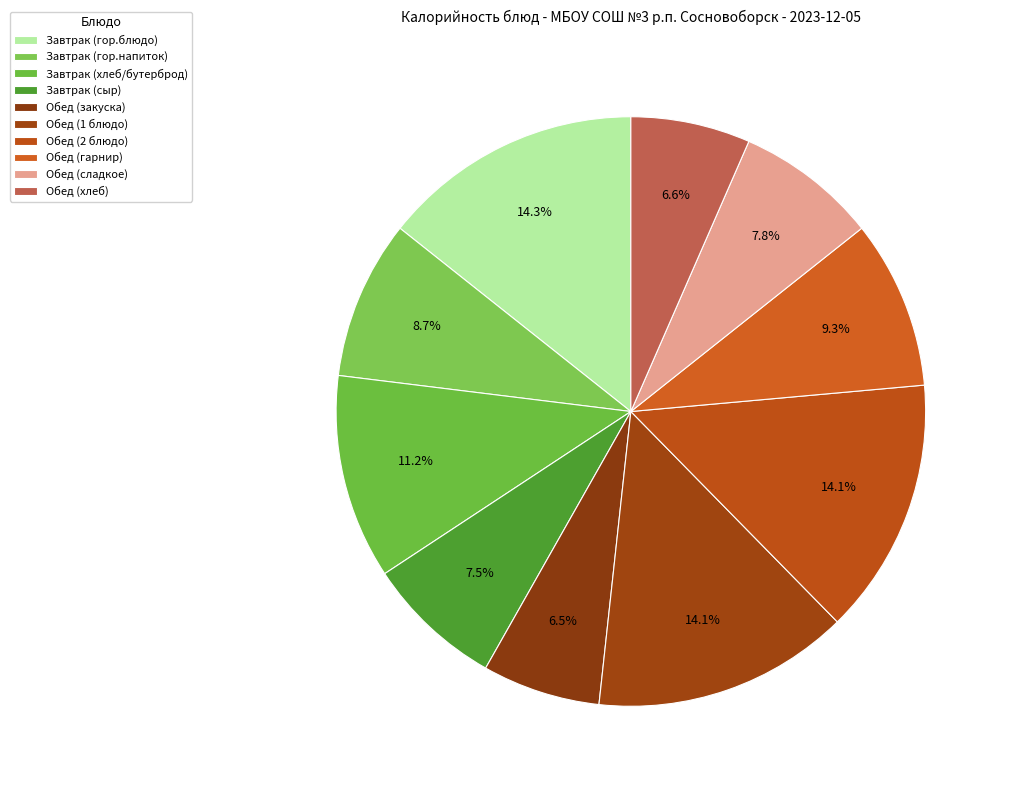

To the nearest percent, what is the difference between the largest and smallest slice percentages?

8%